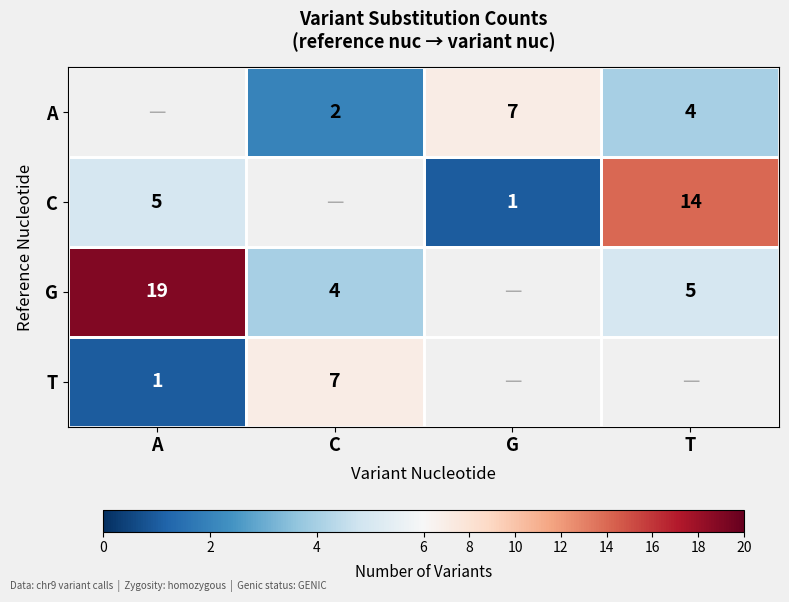

At which category is the sum across all series the highest?

A